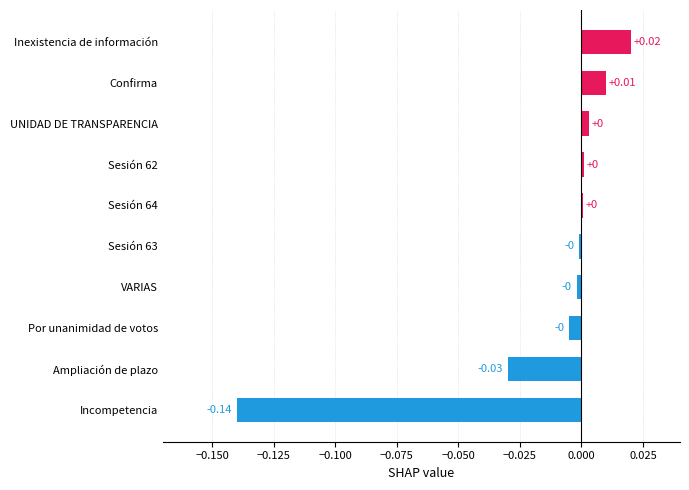

Which category has the highest value across all series?

Inexistencia de información